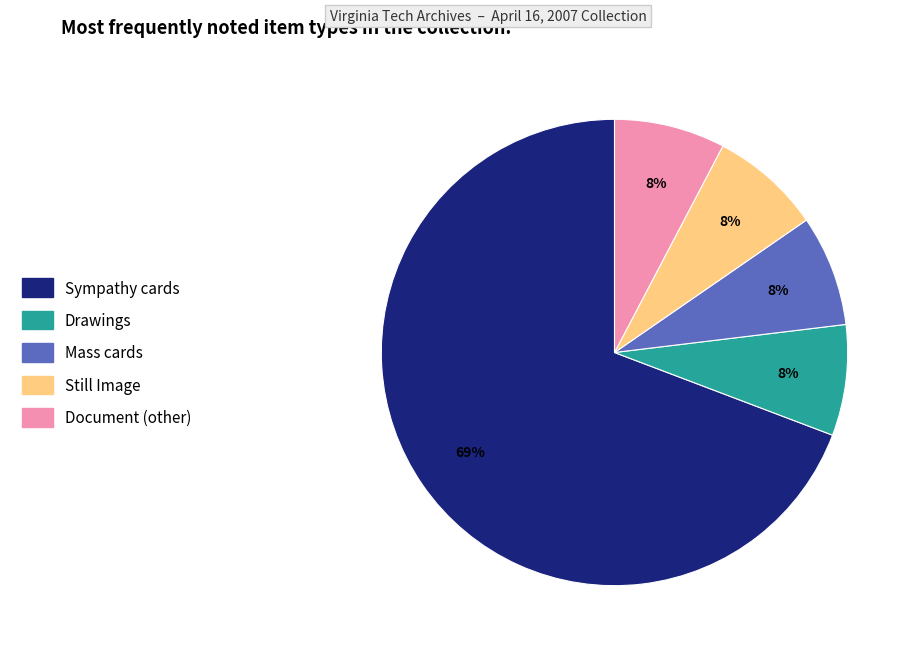

Which category has the biggest portion of the pie?

Sympathy cards